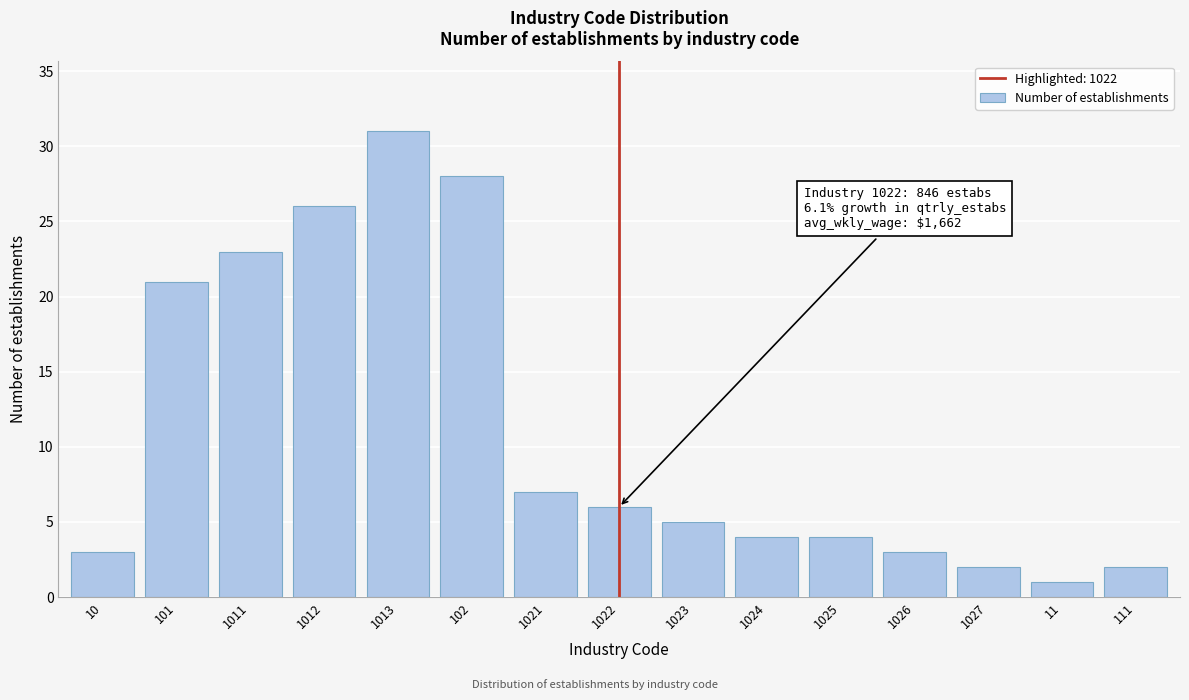

Reading left to right, list all the values displayed in this chart.

10=3	101=21	1011=23	1012=26	1013=31	102=28	1021=7	1022=6	1023=5	1024=4	1025=4	1026=3	1027=2	11=1	111=2